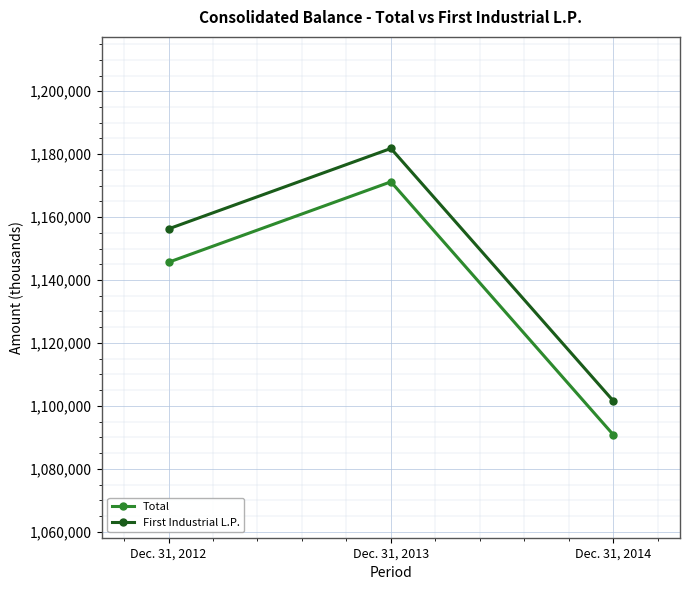

What is the difference between the maximum and minimum values in the First Industrial L.P. series?

80227